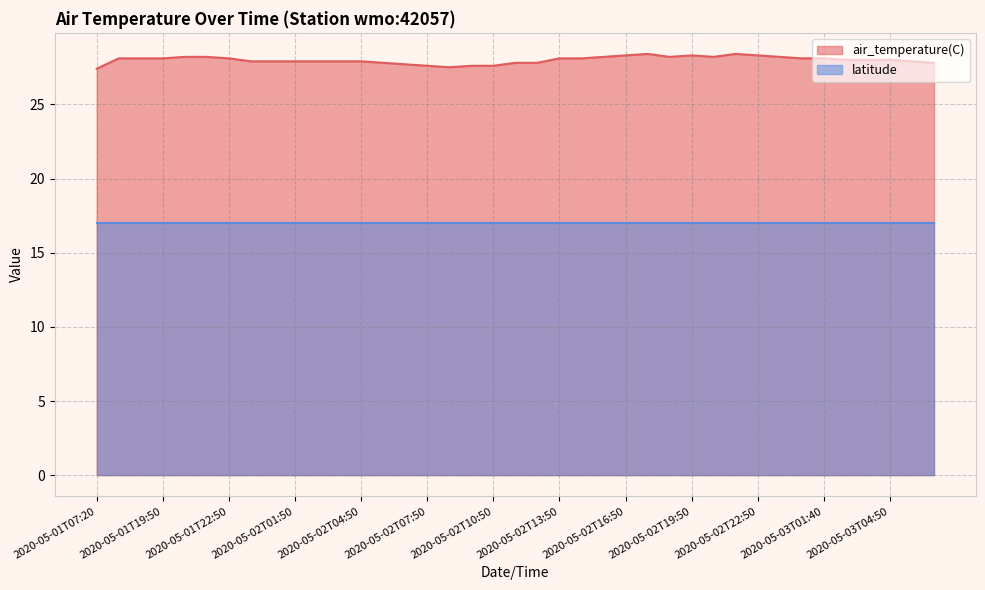

Reading left to right, transcribe all the data shown in this chart.

27.4	28.1	28.1	28.1	28.2	28.2	28.1	27.9	27.9	27.9	27.9	27.9	27.9	27.8	27.7	27.6	27.5	27.6	27.6	27.8	27.8	28.1	28.1	28.2	28.3	28.4	28.2	28.3	28.2	28.4	28.3	28.2	28.1	28.1	28.0	28.0	28.0	27.9	27.8